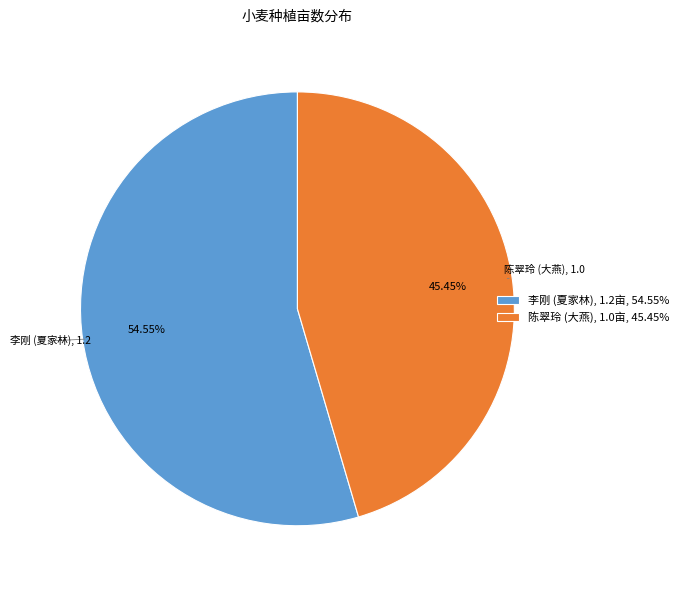

Rank the categories by value from highest to lowest.

李刚 (夏家林), 陈翠玲 (大燕)